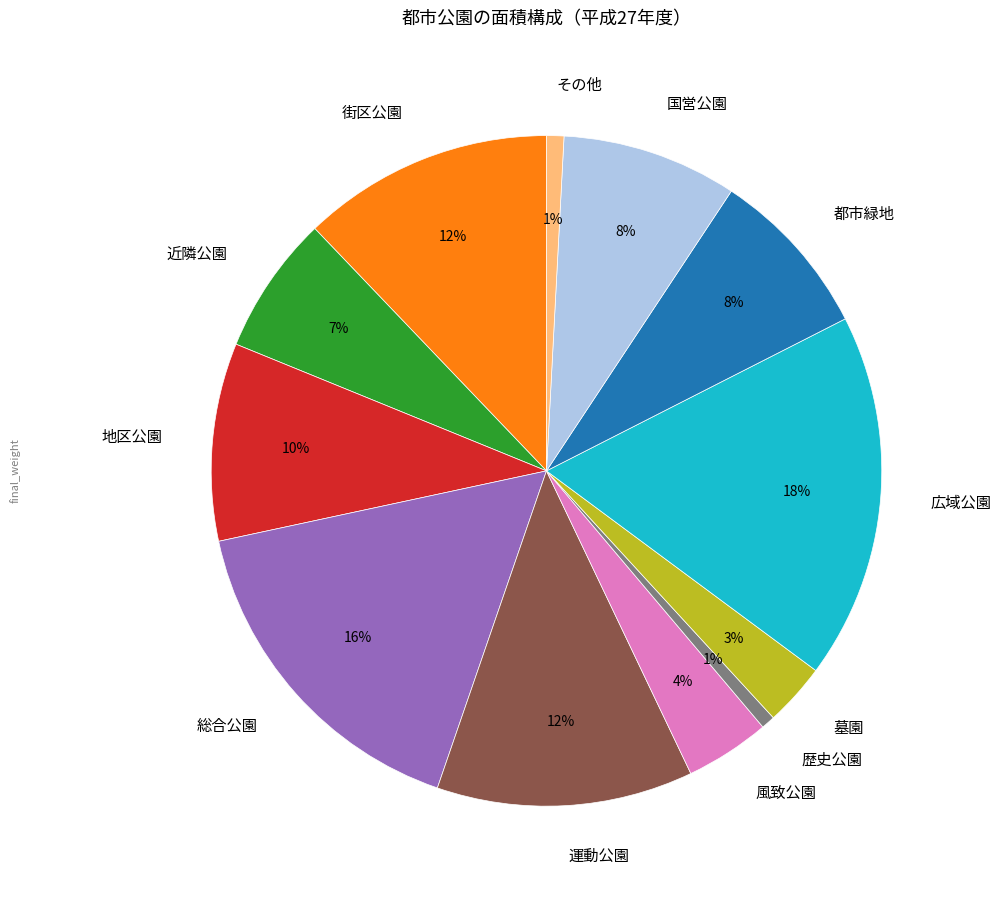

What is the ratio of the value at 広域公園 to the value at 街区公園?

1.5